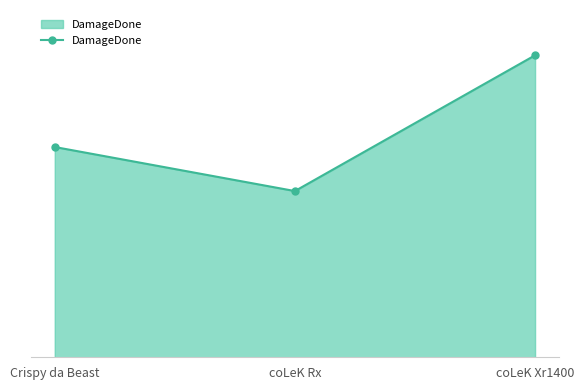

Is this an area chart (filled region under the line)?

Yes